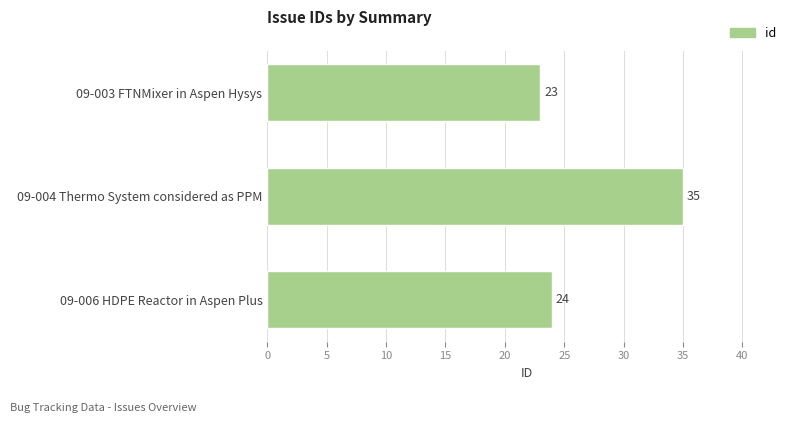

Between 09-003 FTNMixer in Aspen Hysys and 09-006 HDPE Reactor in Aspen Plus, which is larger?

09-006 HDPE Reactor in Aspen Plus